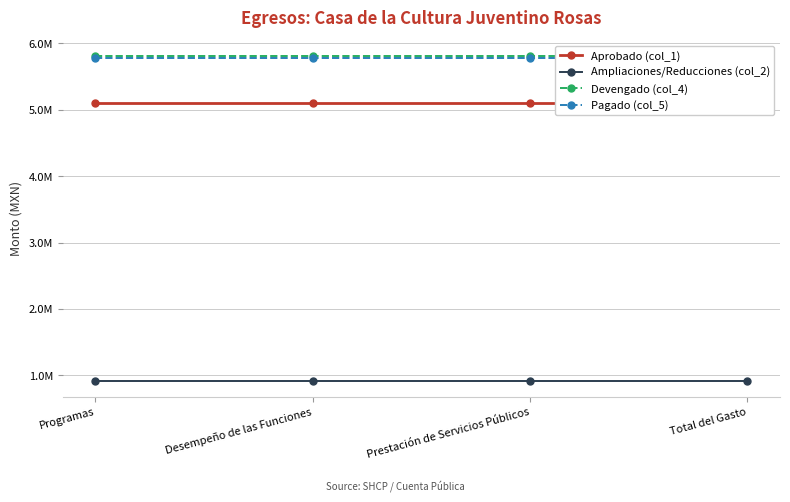

What is the value of the Devengado (col_4) point at the 1st from the left?

5800504.9